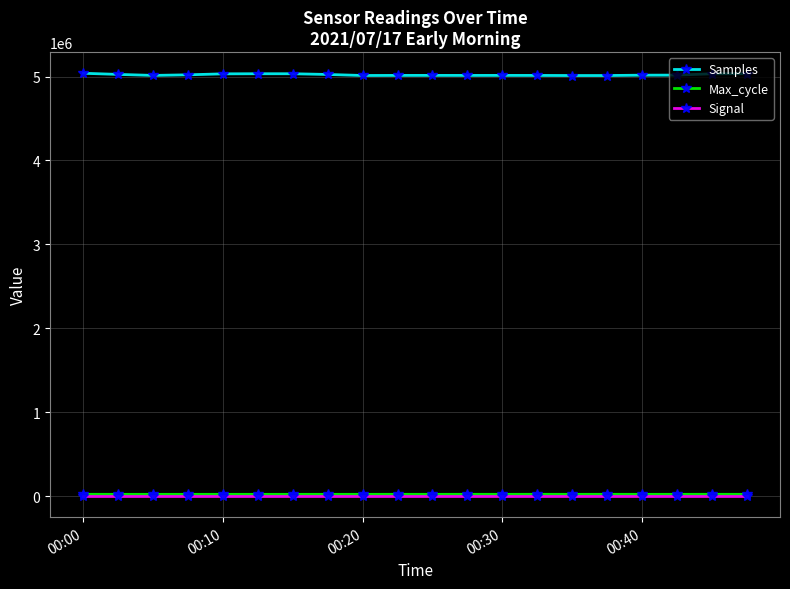

What is the value of the Signal point at the 2nd from the left?

-67